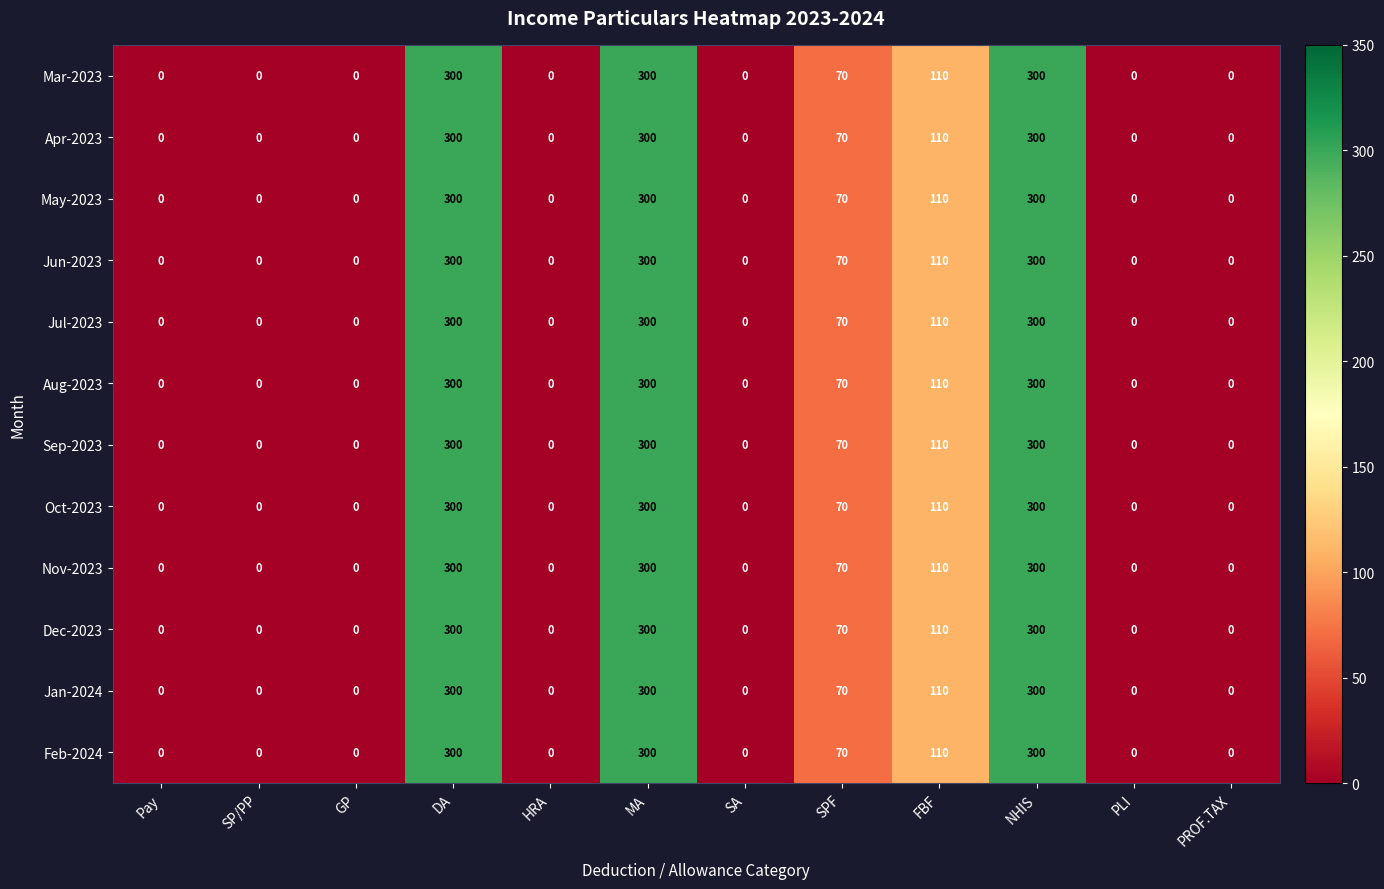

The Oct-2023 series shows 484 at DA. True or false?

False